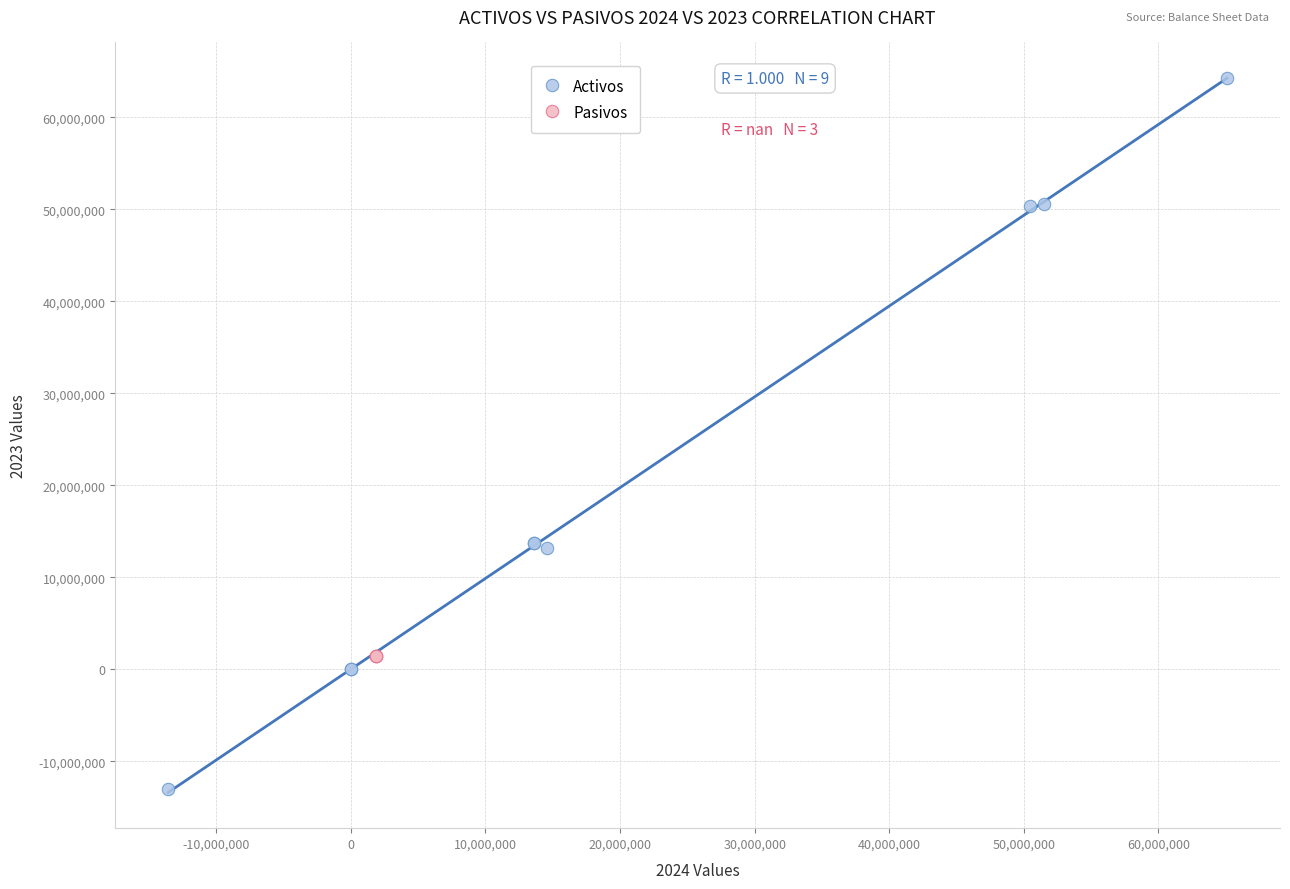

Which series contains the highest Y value?

Activos